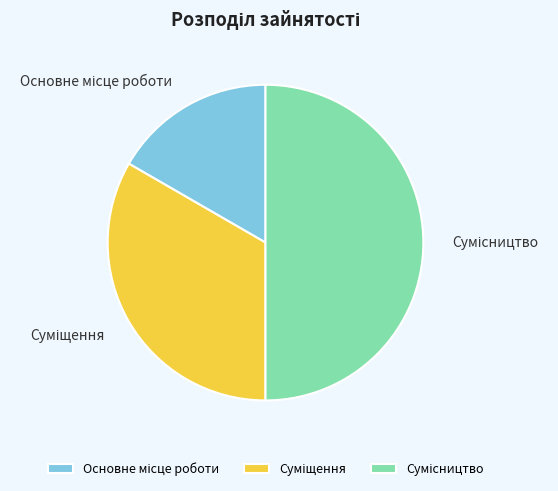

To the nearest percent, what percentage of the pie is Основне місце роботи?

17%